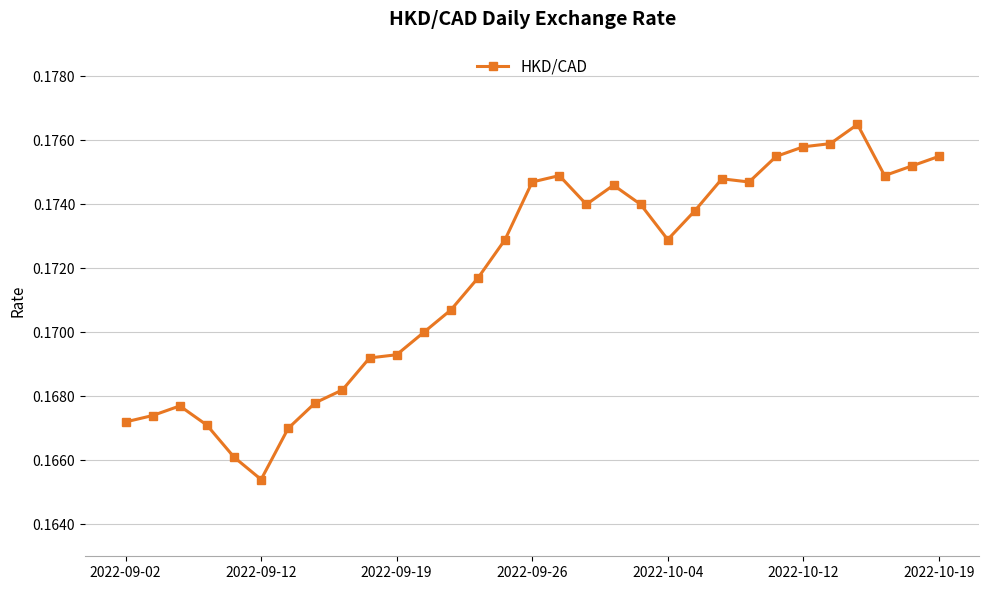

True or false: the data has more than 0 interior local peaks.

True